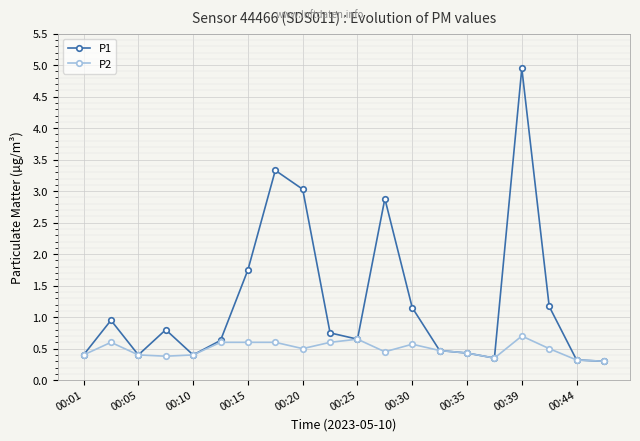

What is the maximum value for P1?

5.0